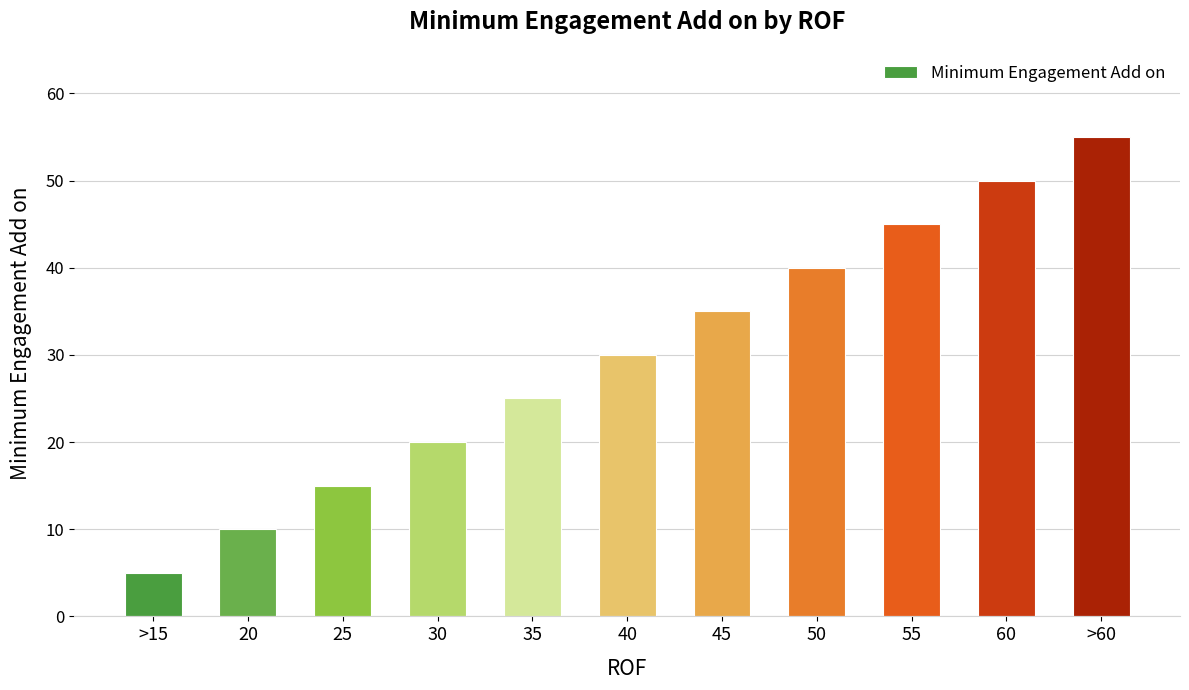

The value at 25 is 21. True or false?

False